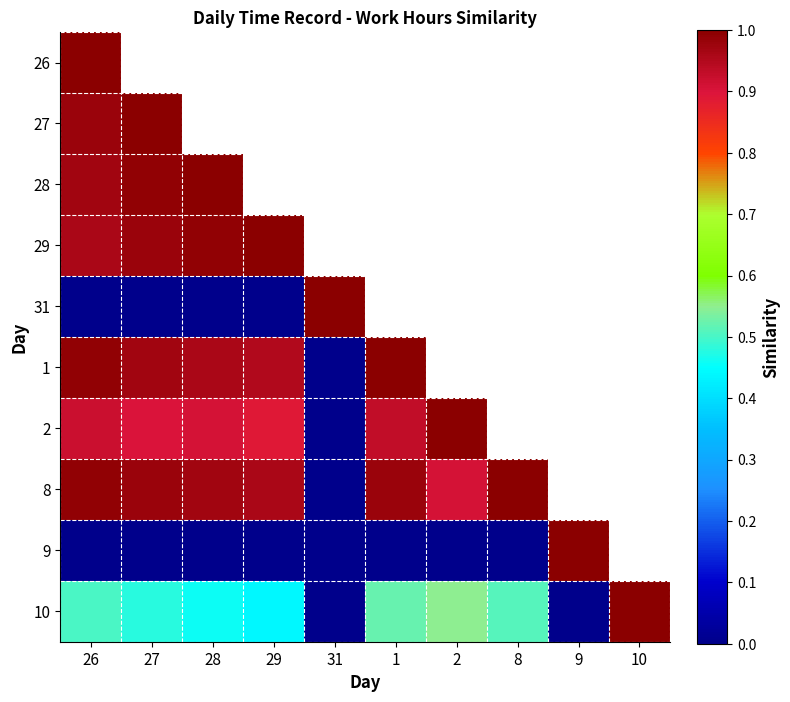

Count the 10 values in the range 0 to 1.

10